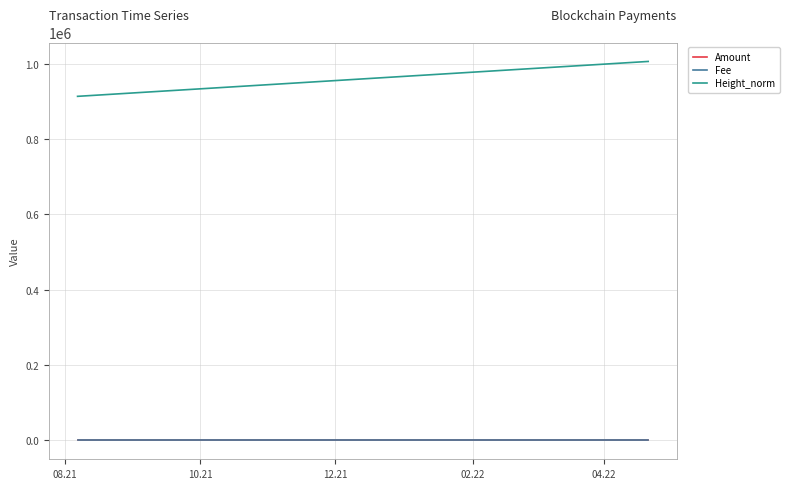

True or false: Amount and Height_norm intersect in this chart.

False